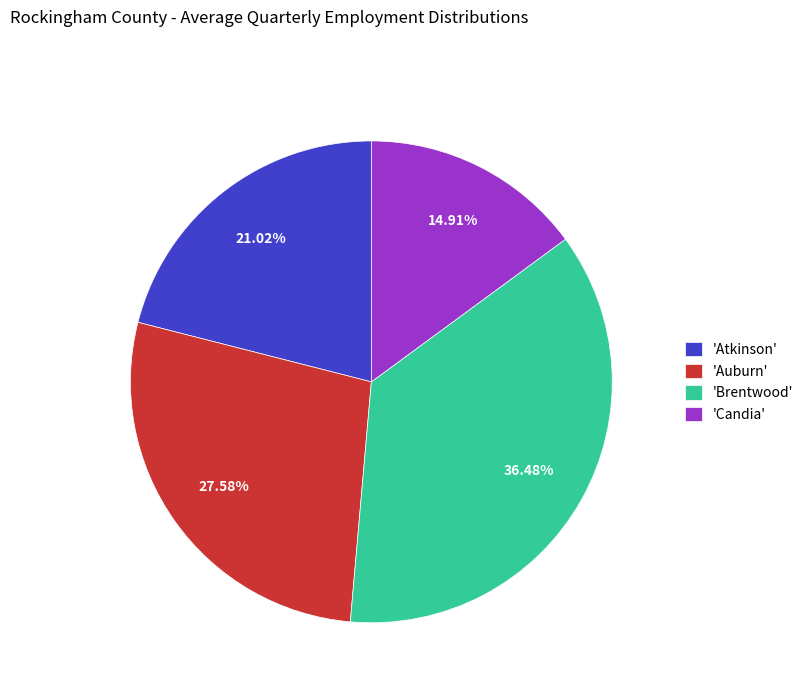

Does 'Candia' account for over 50% of the chart?

No